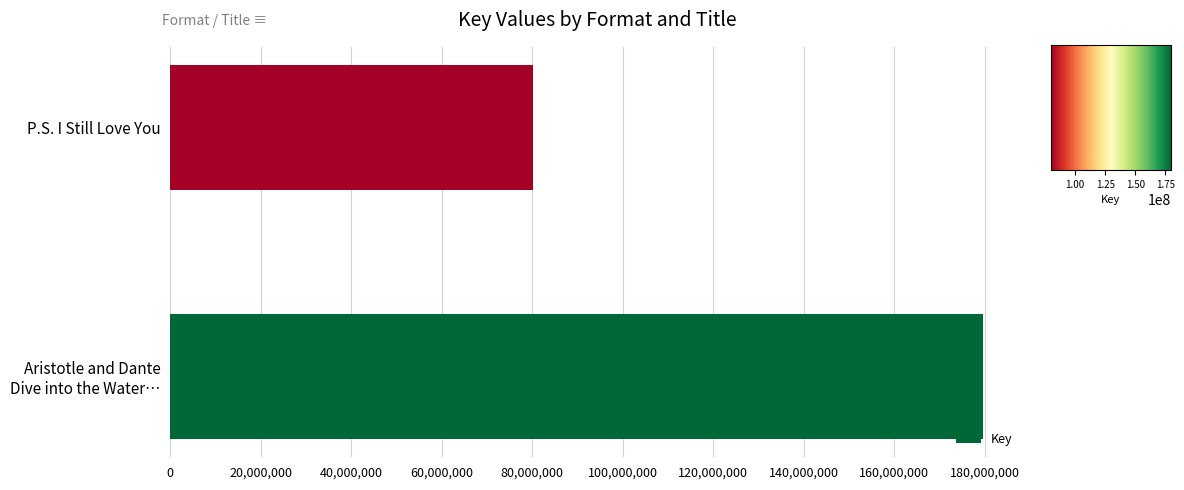

Is it true that the value at P.S. I Still Love You is 80097620?

True